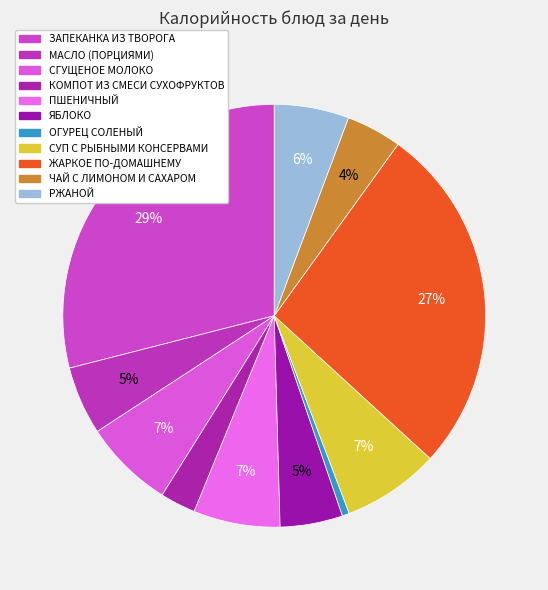

To the nearest percent, what is the difference between the largest and smallest slice percentages?

28%